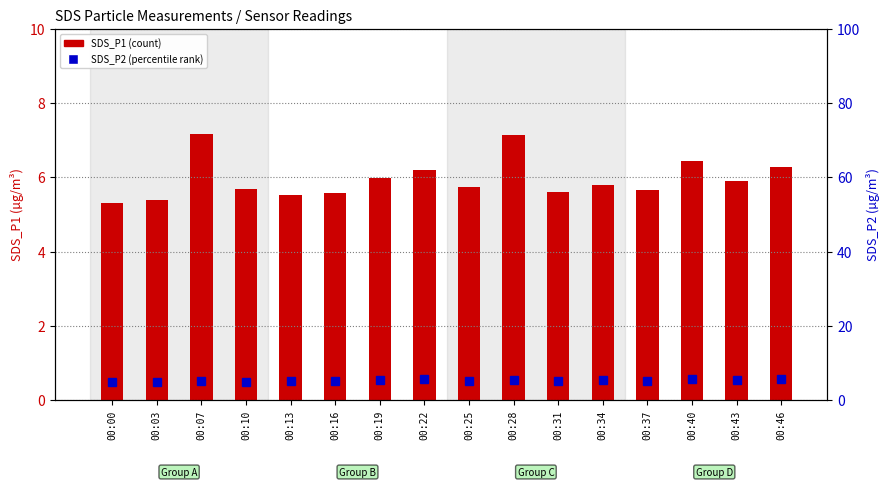

What is the difference between the second highest and second lowest values in the SDS_P1 series?

1.8